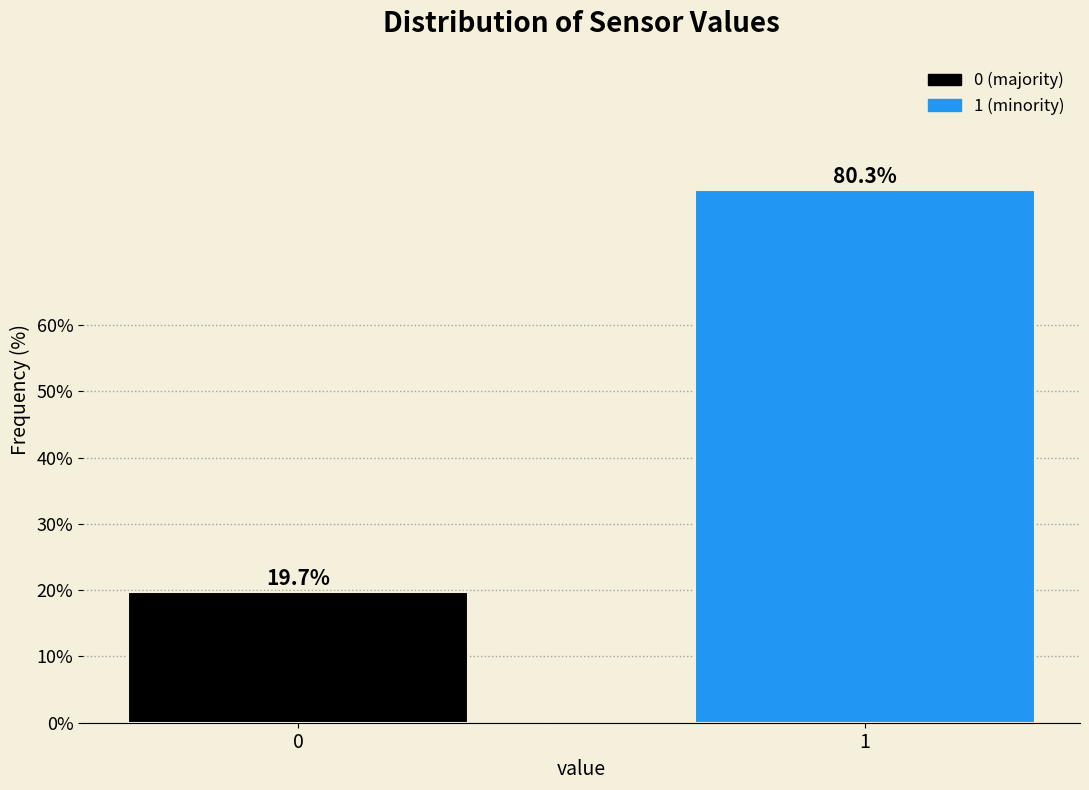

Reading left to right, extract all data points from this chart.

19.7	80.3